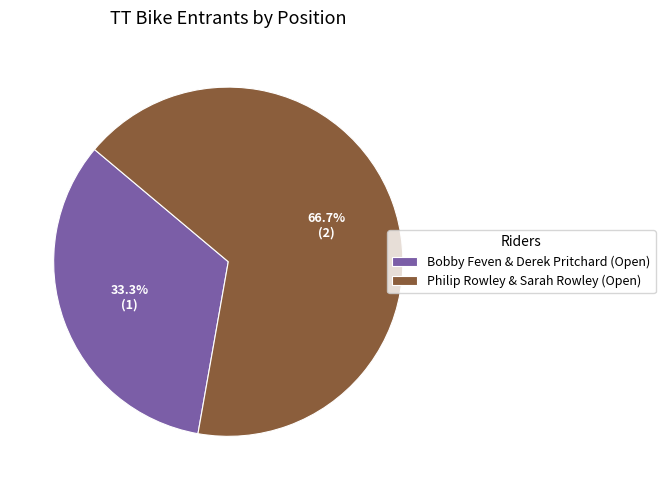

How many segments does this pie chart have?

2